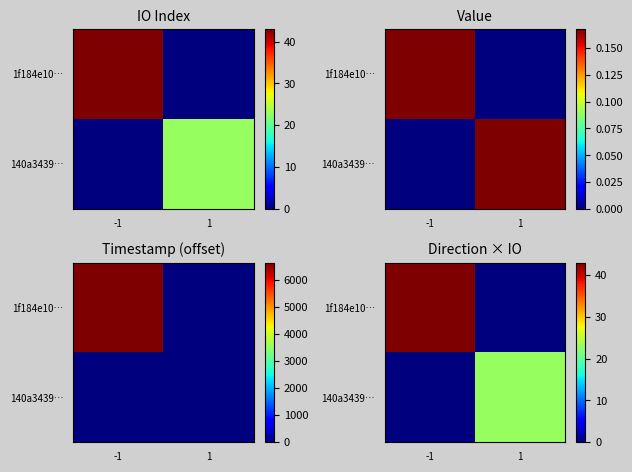

Read the 1f184e10… value at -1.

43